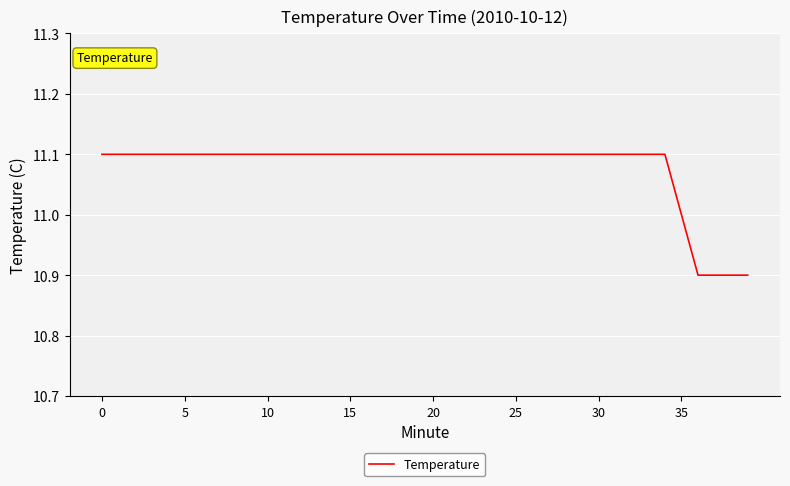

What is the minimum value shown in the chart?

10.9